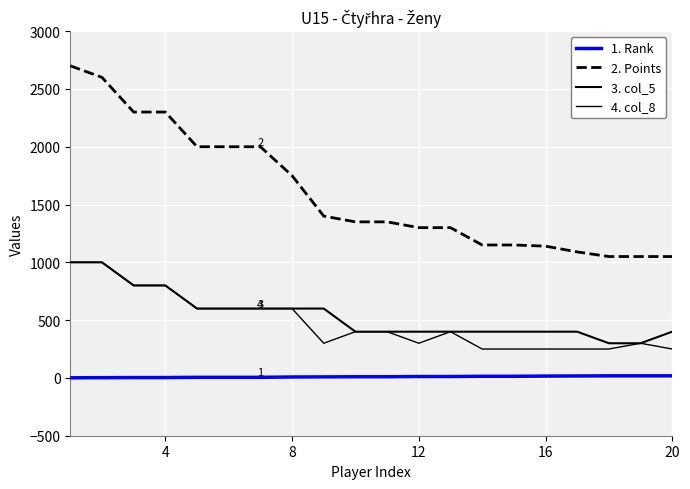

Does the chart have visible grid lines?

Yes